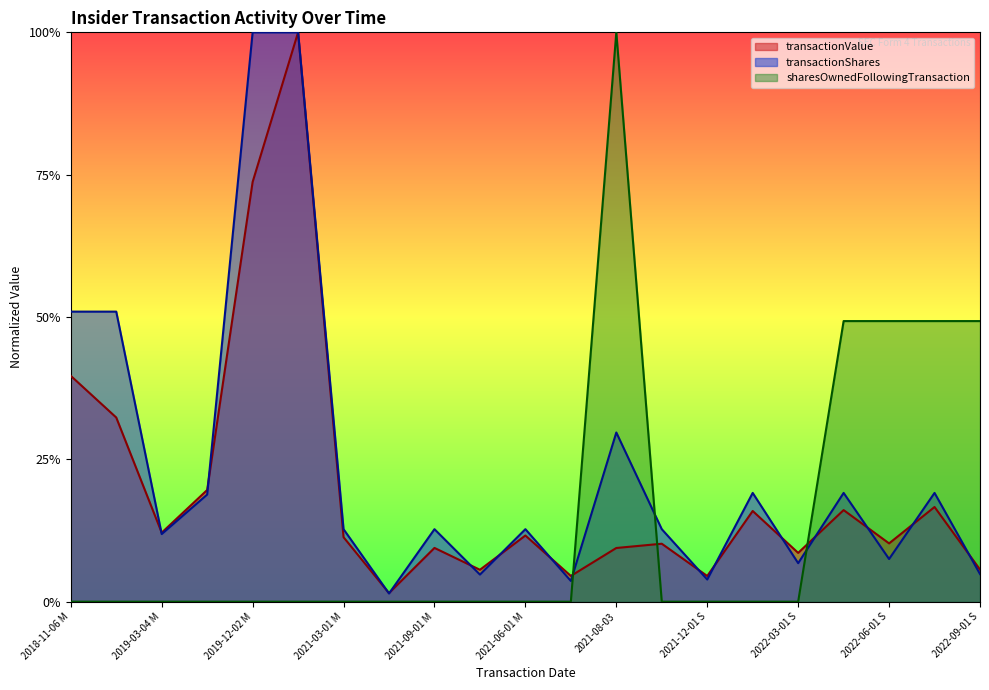

What is the sum of all sharesOwnedFollowingTransaction values?

3.0